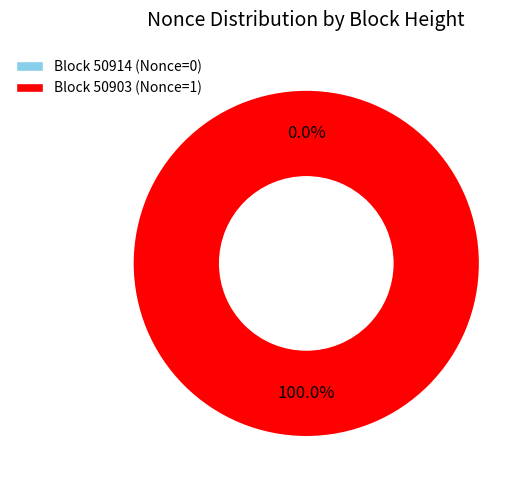

How many segments does this pie chart have?

2